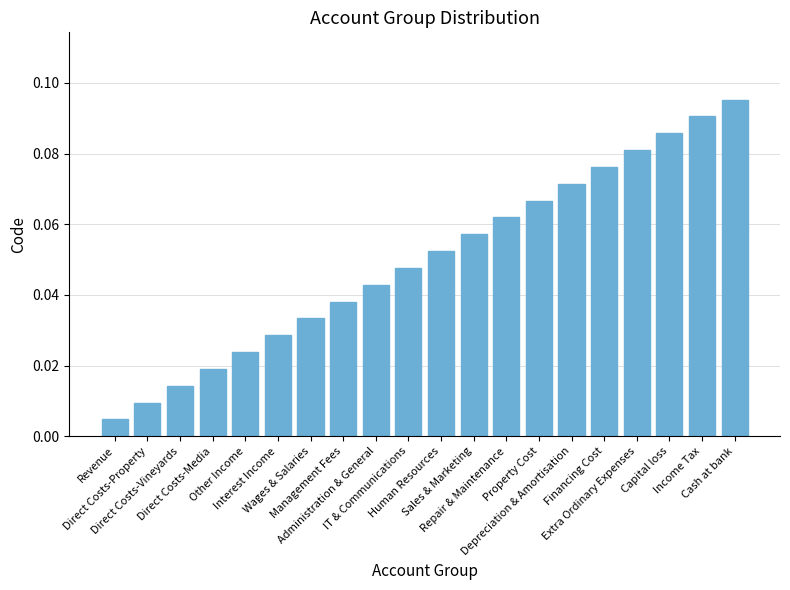

Are the bars horizontal?

No